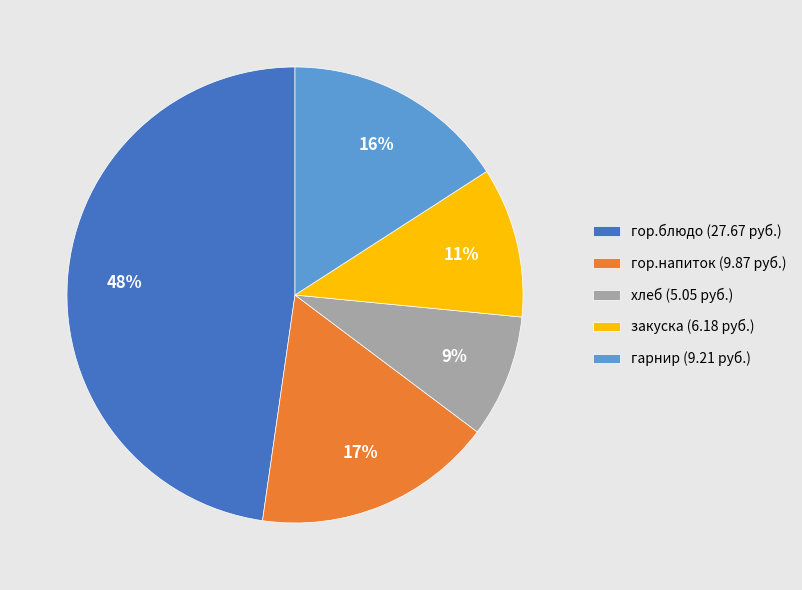

Does закуска account for over 50% of the chart?

No